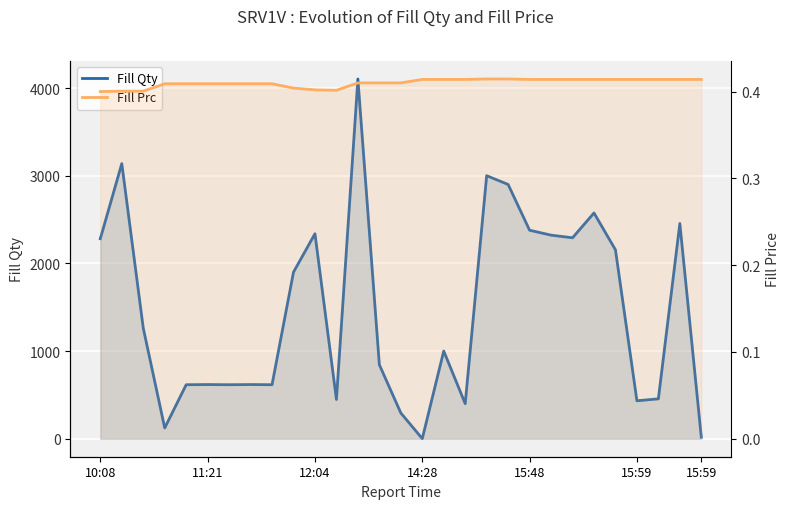

The value of Fill Qty at 15:59 is 713.4. True or false?

False